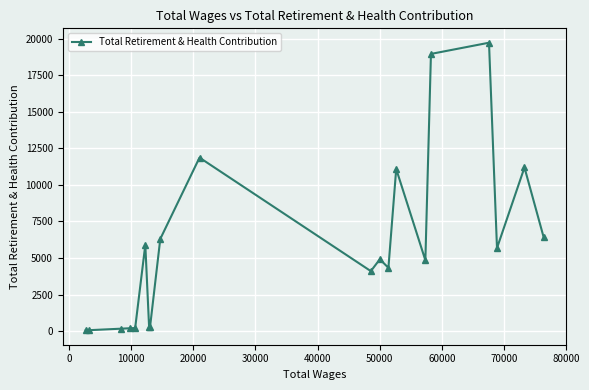

True or false: there are more than 1 points higher than both neighbors.

True